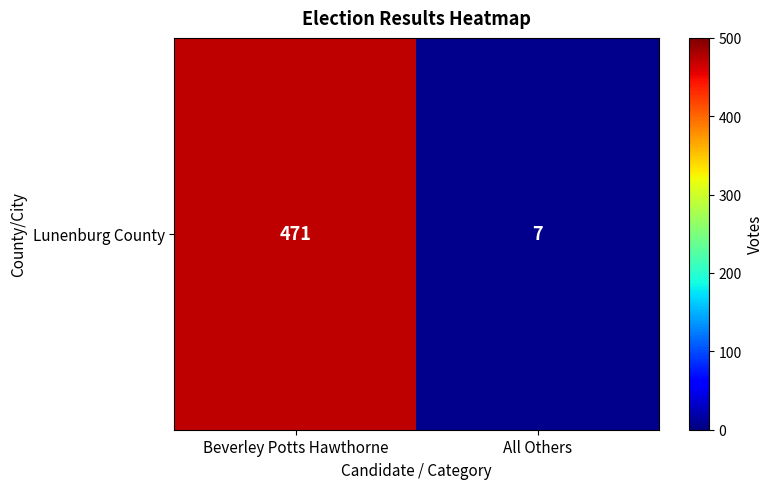

What is the sum of the values at All Others and Beverley Potts Hawthorne?

478